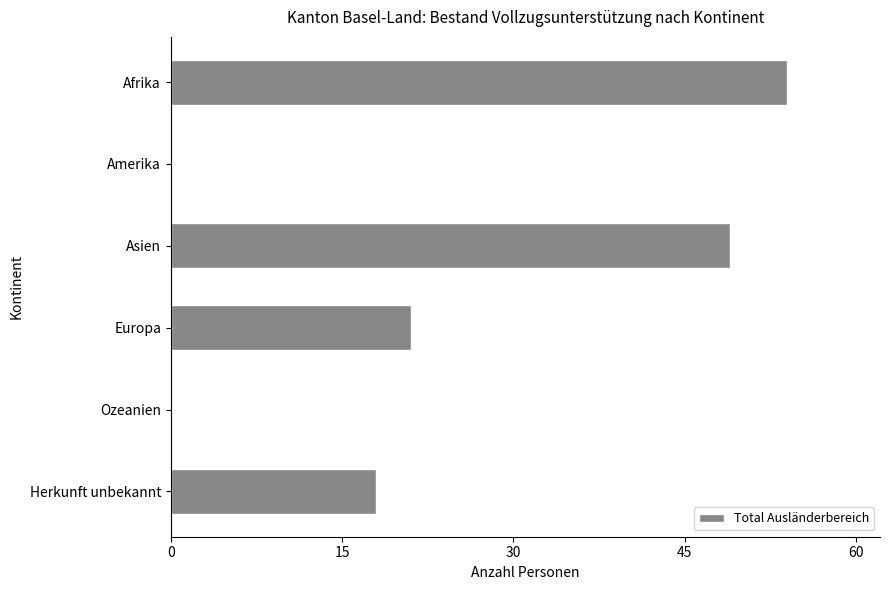

What is the sum of all values?

142